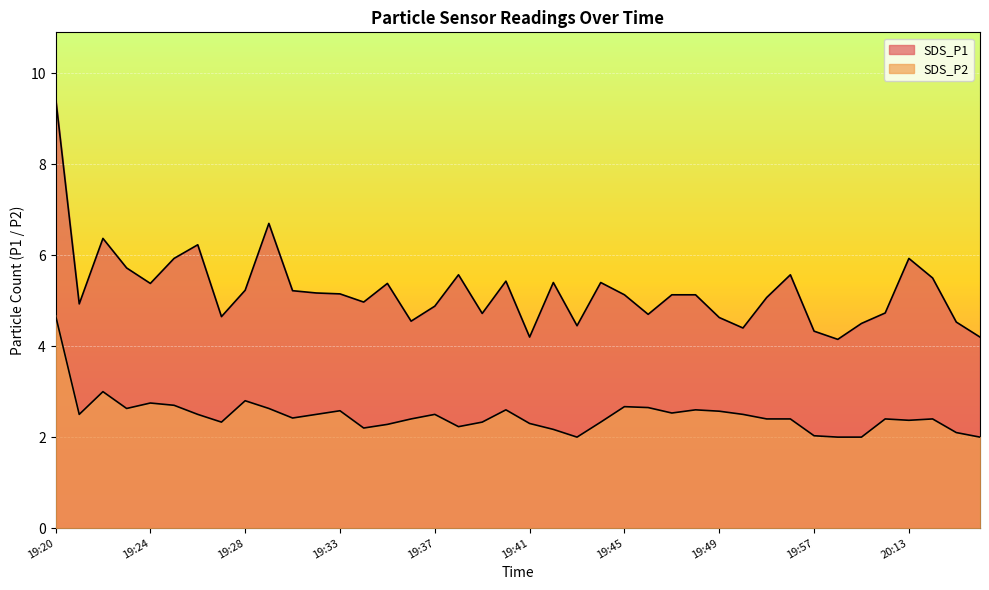

Where is the first local minimum for SDS_P1?

19:21